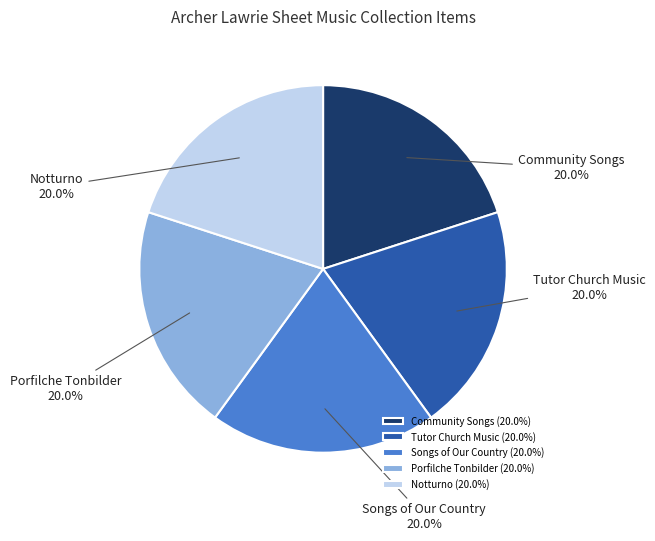

Do Tutor Church Music and Notturno together represent more than half of the pie?

No